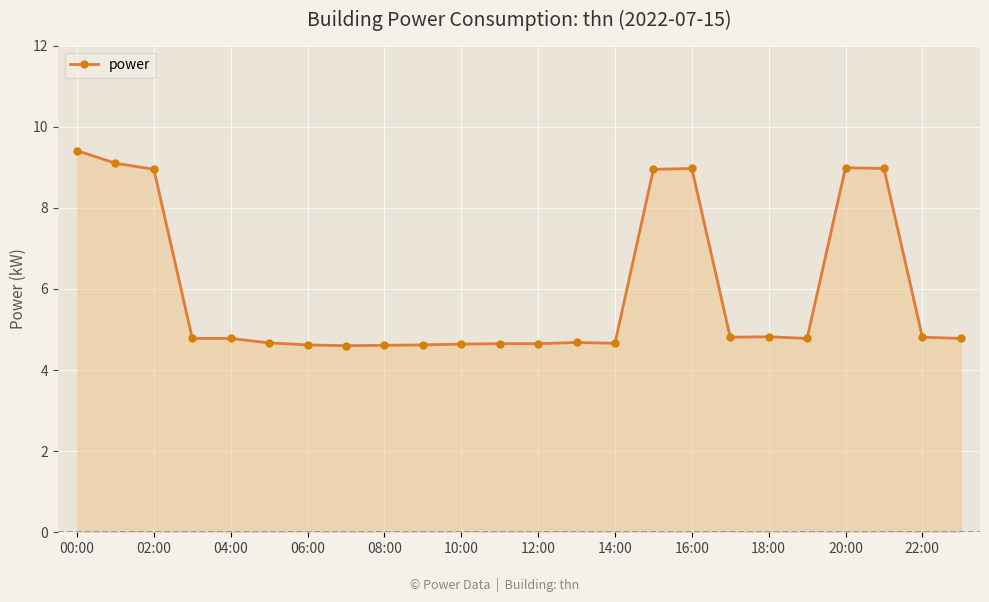

Count the values in the range 4 to 8.

17